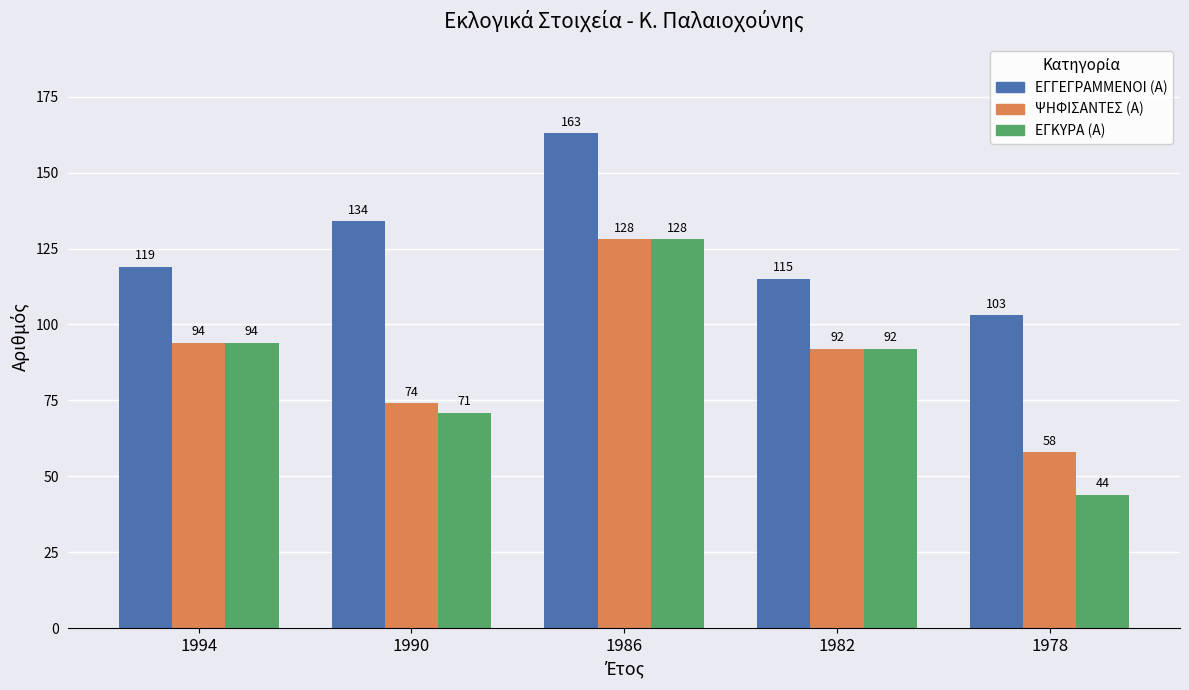

At how many categories does at least one series exceed 72?

5